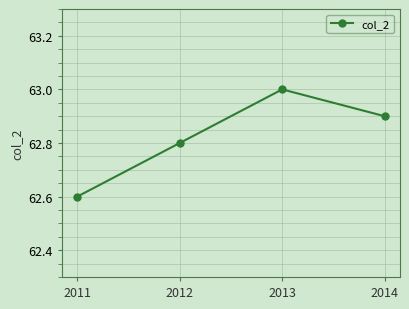

Count the values in the range 62 to 63.

4